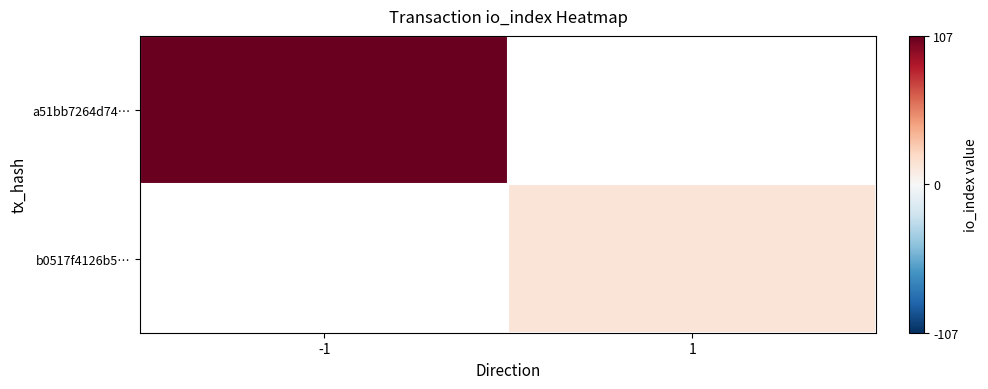

Which series has the largest range (max minus min)?

a51bb7264d74…